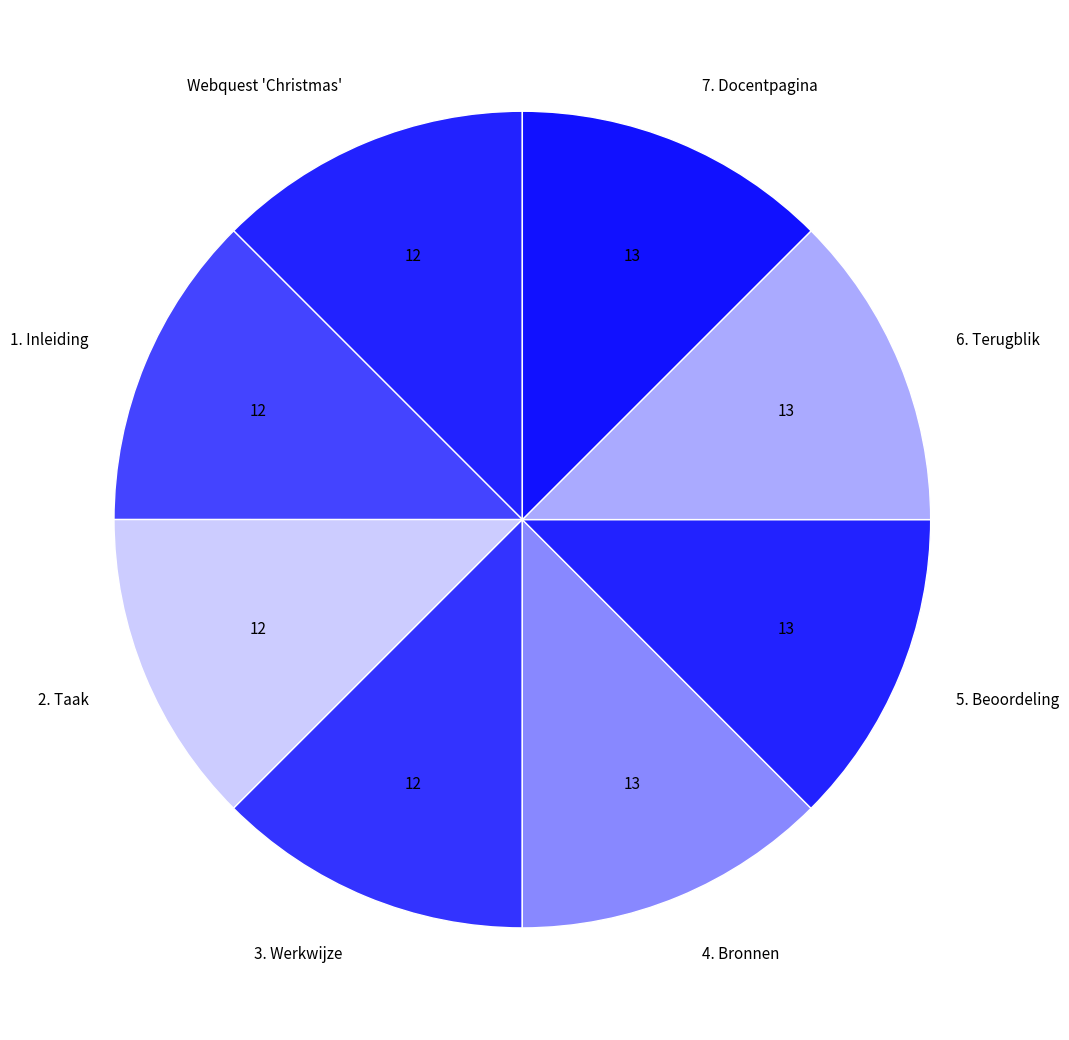

True or false: Webquest 'Christmas' accounts for 2% of the total.

False